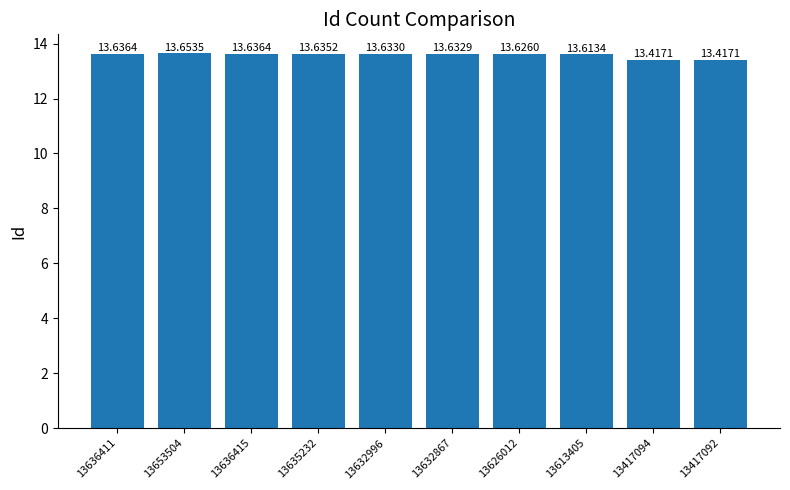

At which label is the value closest to 13?

13417092